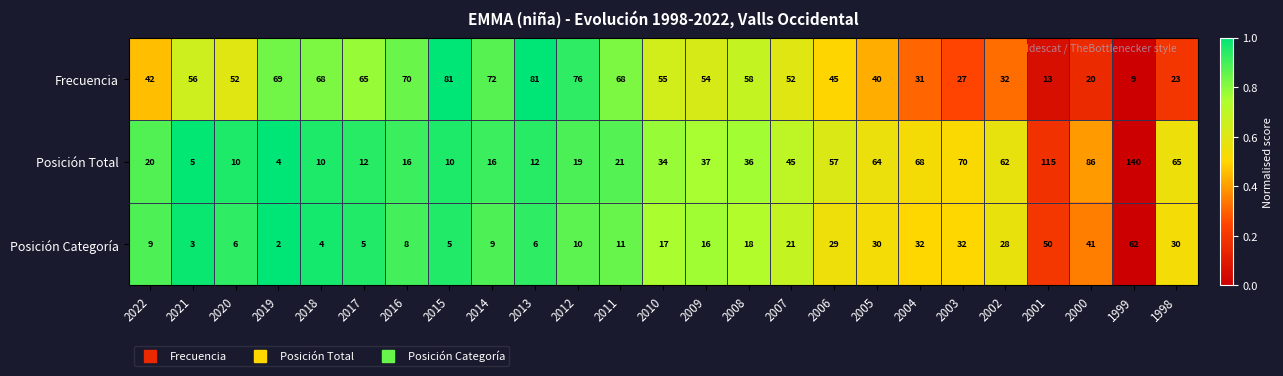

At 2000, list the series in order from smallest to largest.

Frecuencia, Posición Categoría, Posición Total